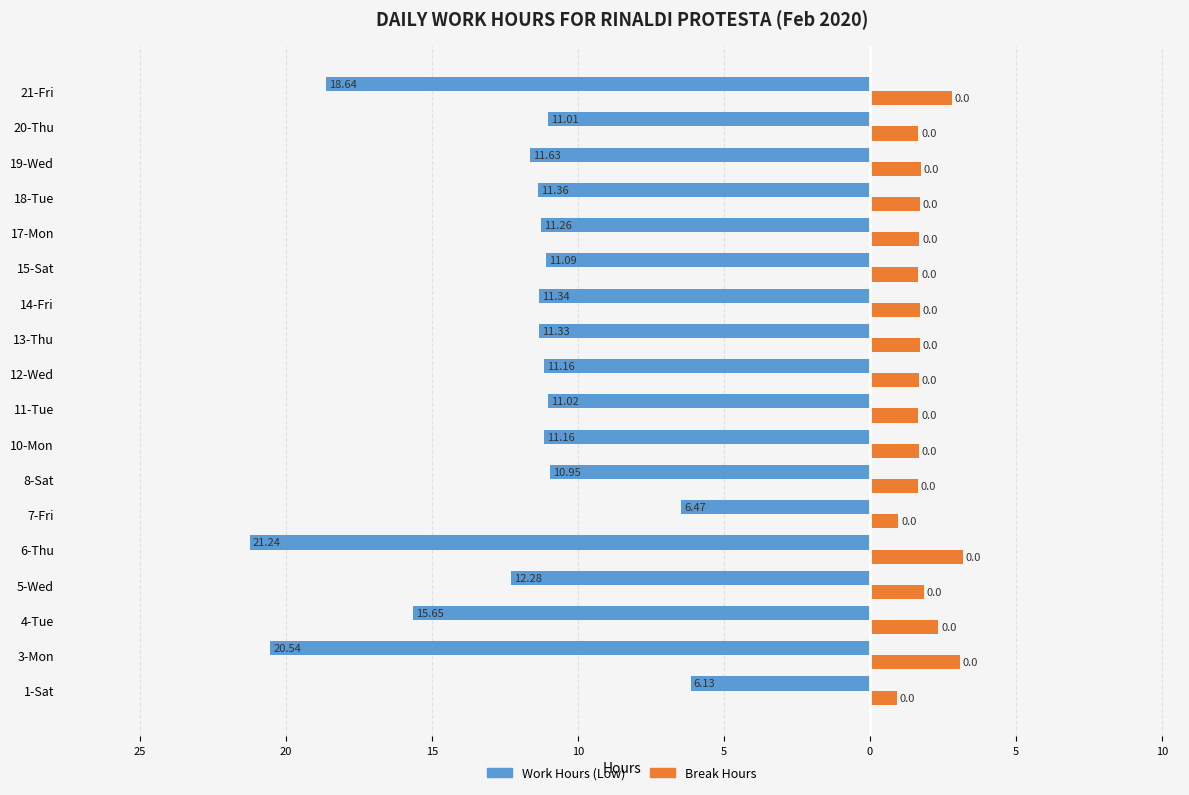

What are all the series names shown in the legend?

Work Hours (Low), Break Hours